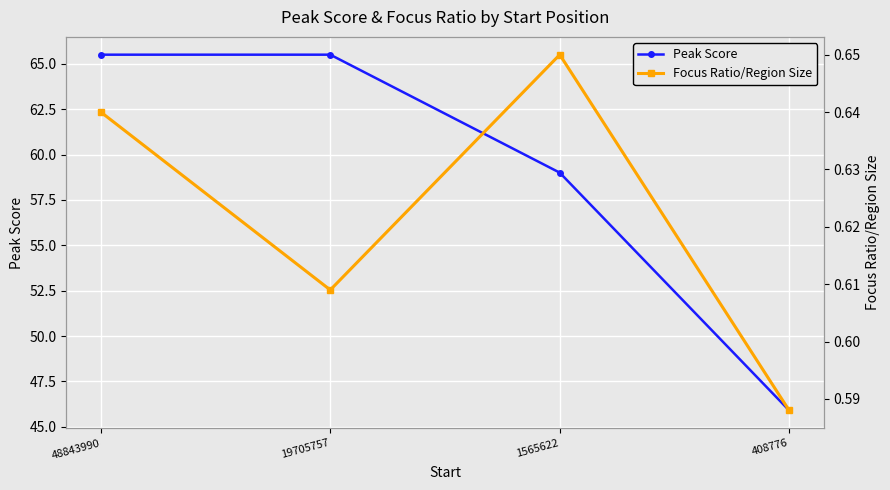

True or false: Peak Score and Focus Ratio/Region Size cross at least once.

False